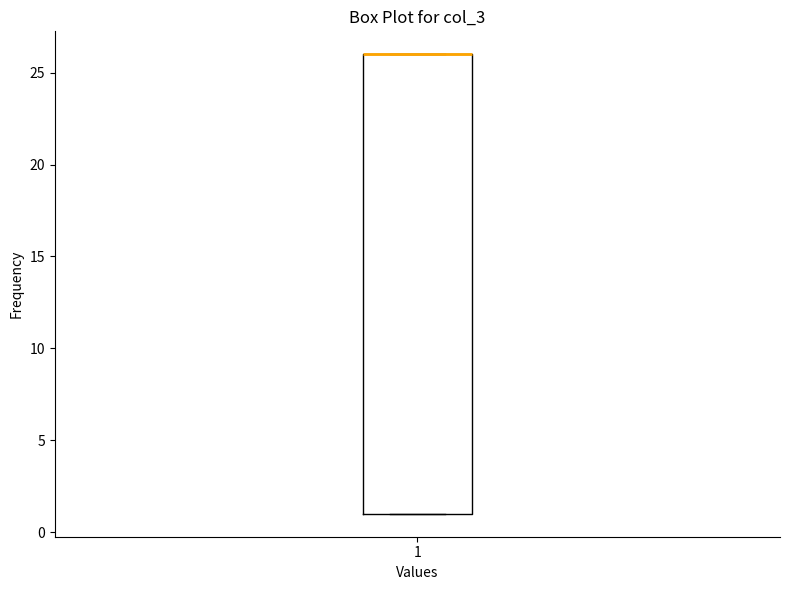

Where is the upper edge of the box at x = 1 on the y-axis? The values are not printed on the chart, so give them approximately, as read against the axis.

26